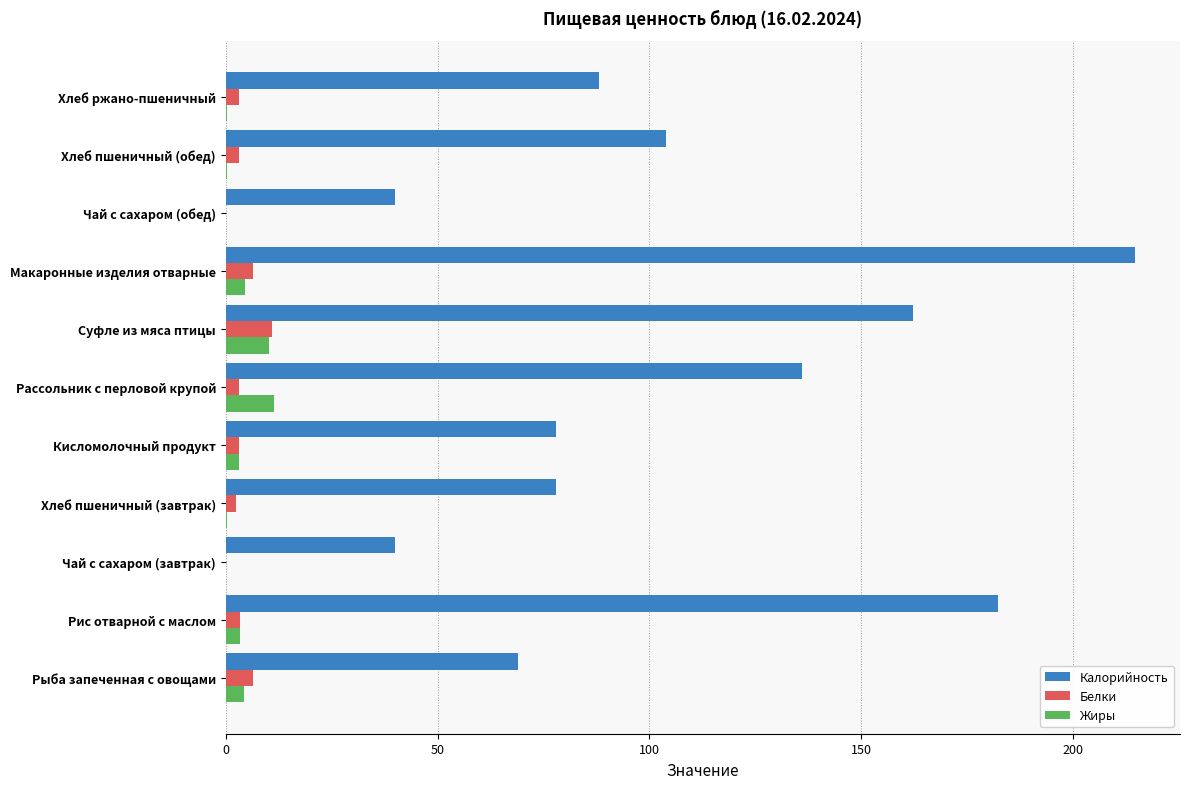

Between Макаронные изделия отварные and Хлеб ржано-пшеничный, which series saw the biggest shift?

Калорийность